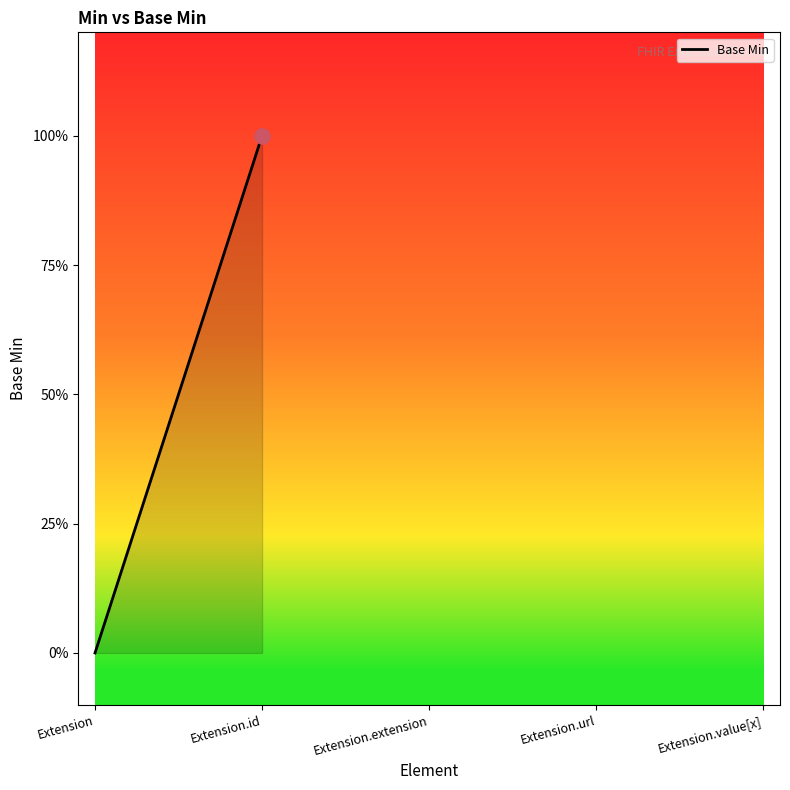

Which has a higher value, Extension or Extension.id?

Extension.id